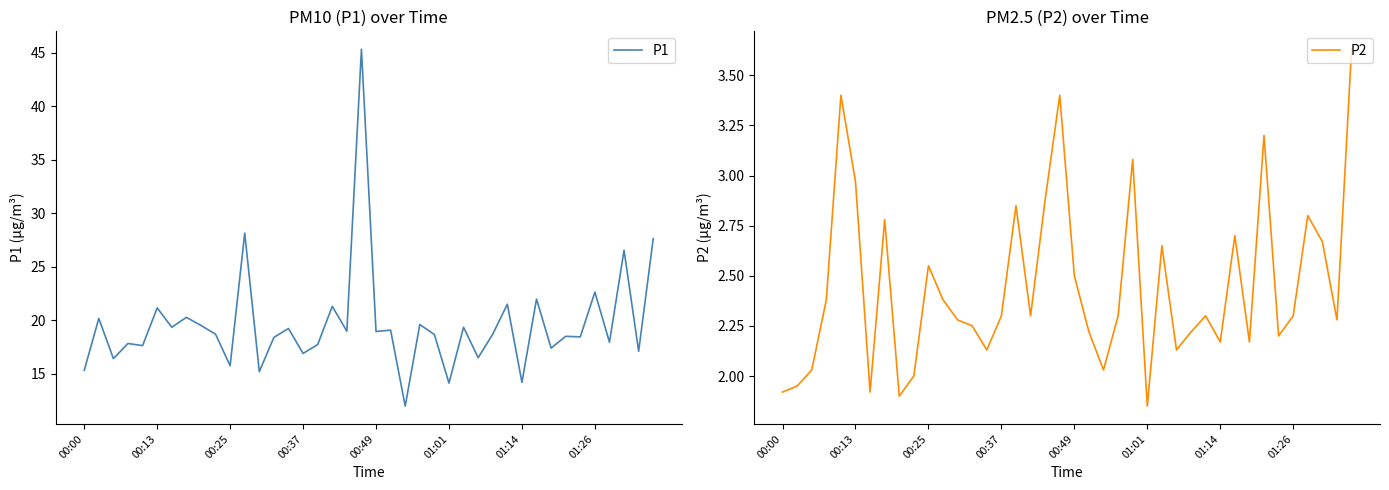

How many interior local peaks does the P1 series have?

16